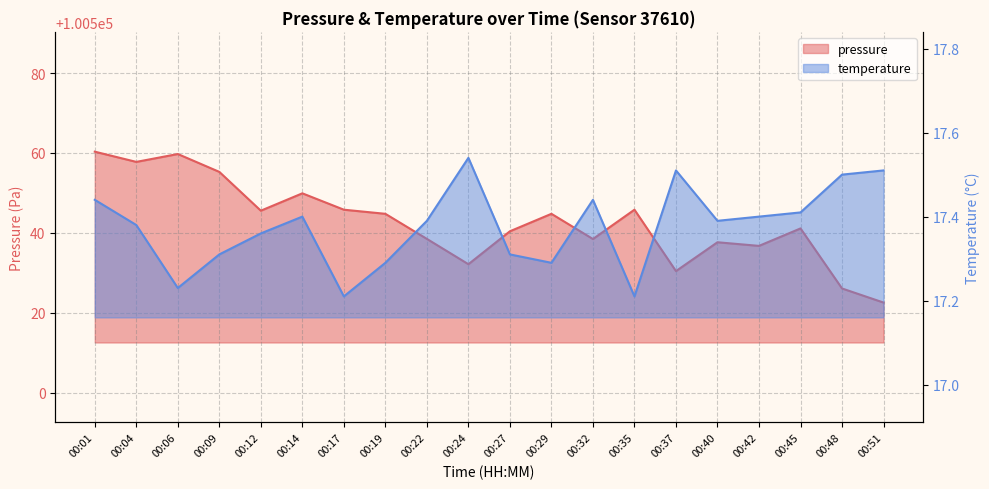

List the series in order of their overall mean, highest first.

pressure, temperature